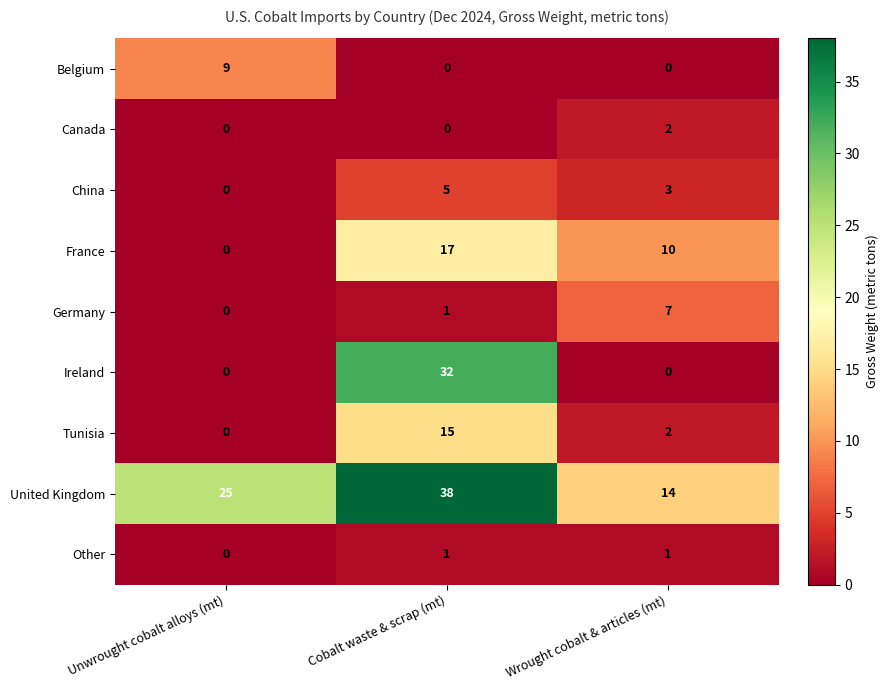

At how many categories does at least one series exceed 6?

3